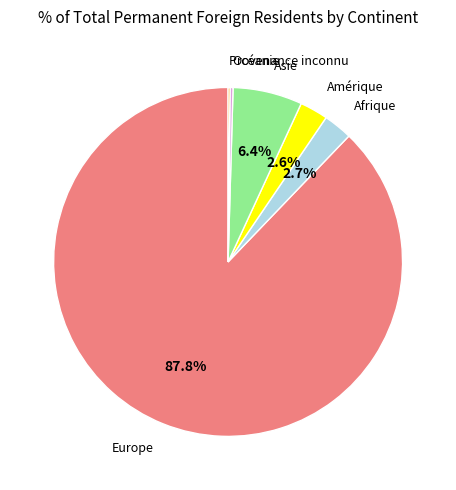

Is the sum of Europe and Afrique greater than half?

Yes